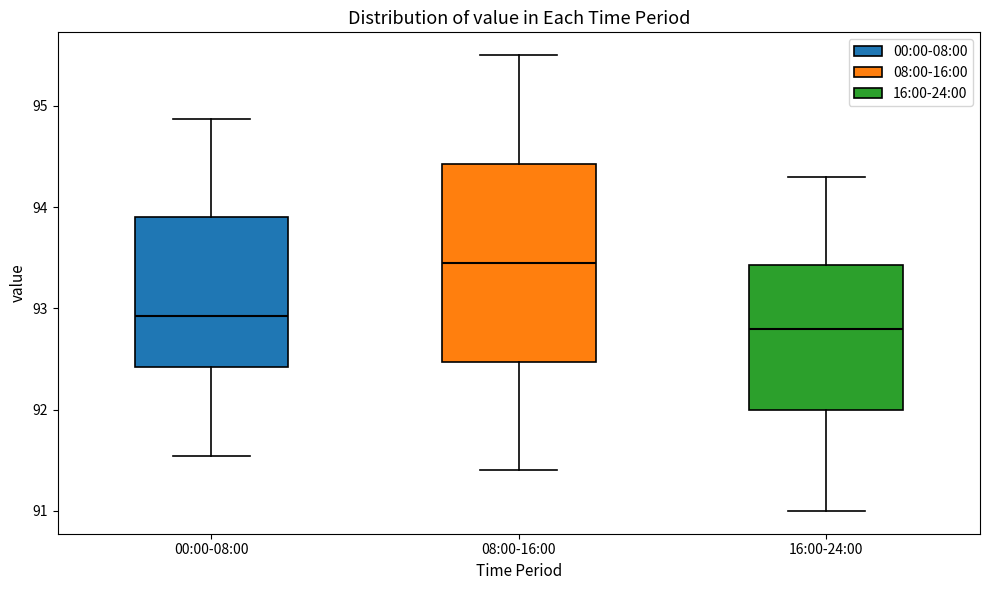

Which box's median line is the lowest?

16:00-24:00